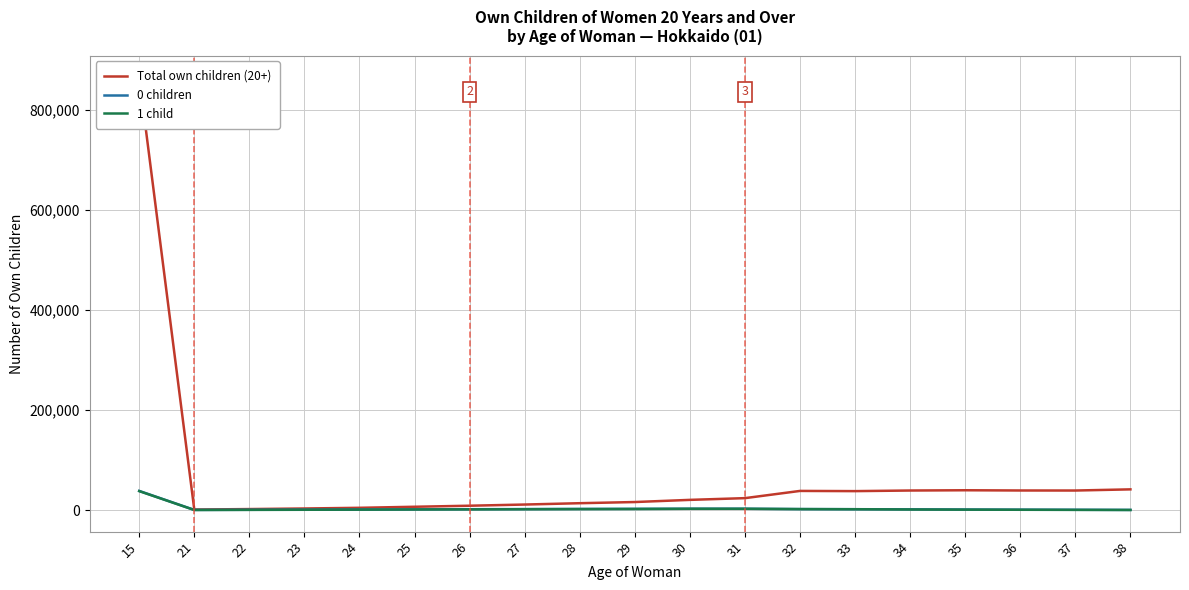

Reading right to left, list all the values displayed in this chart.

Total own children (20+): 41593	39263	39338	39809	39278	38068	38473	24046	20592	16267	13942	11266	8905	6818	4737	3356	2214	1278	865050
0 children: 544	827	1030	1314	1668	1922	2161	2838	2874	2634	2432	2161	1922	1668	1314	1030	827	544	38473
1 child: 375	574	823	1057	1372	1912	2179	2806	2758	2351	2179	1912	1616	1372	1057	823	574	375	38068